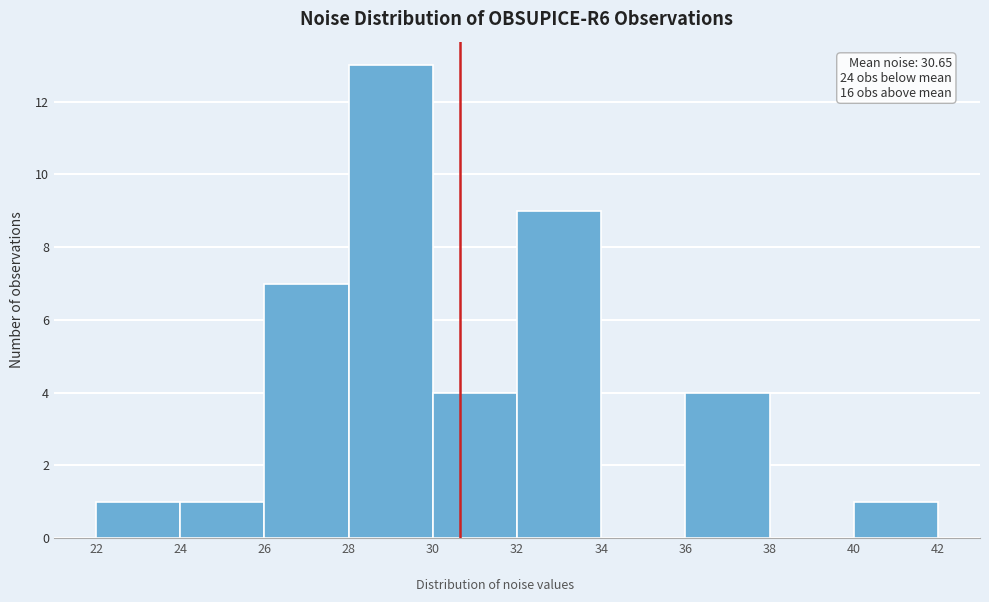

Which range on the x-axis has the tallest bar?

28 to 30